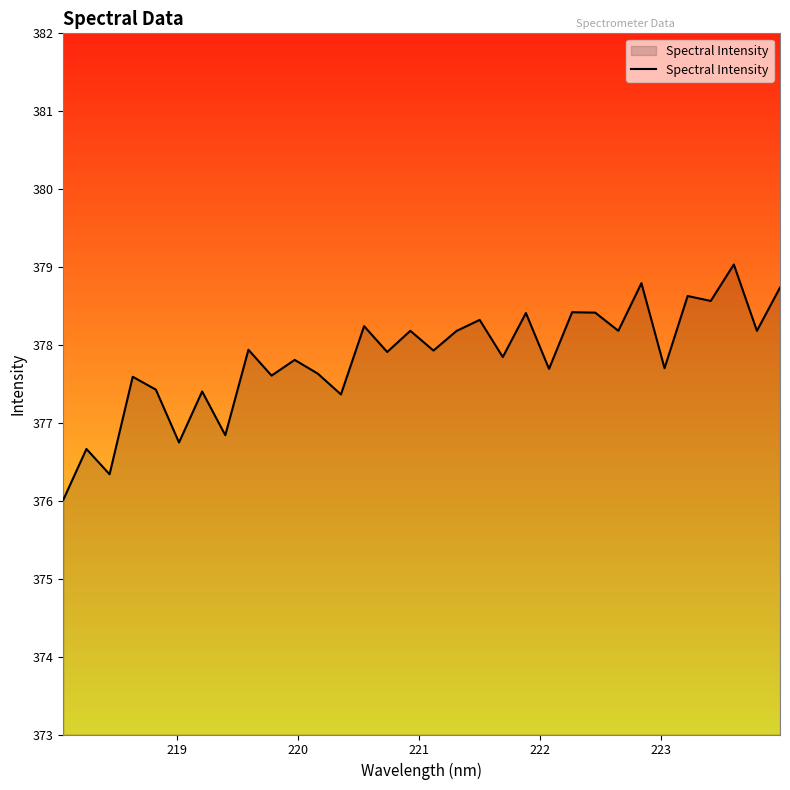

How many values are below 377?

5